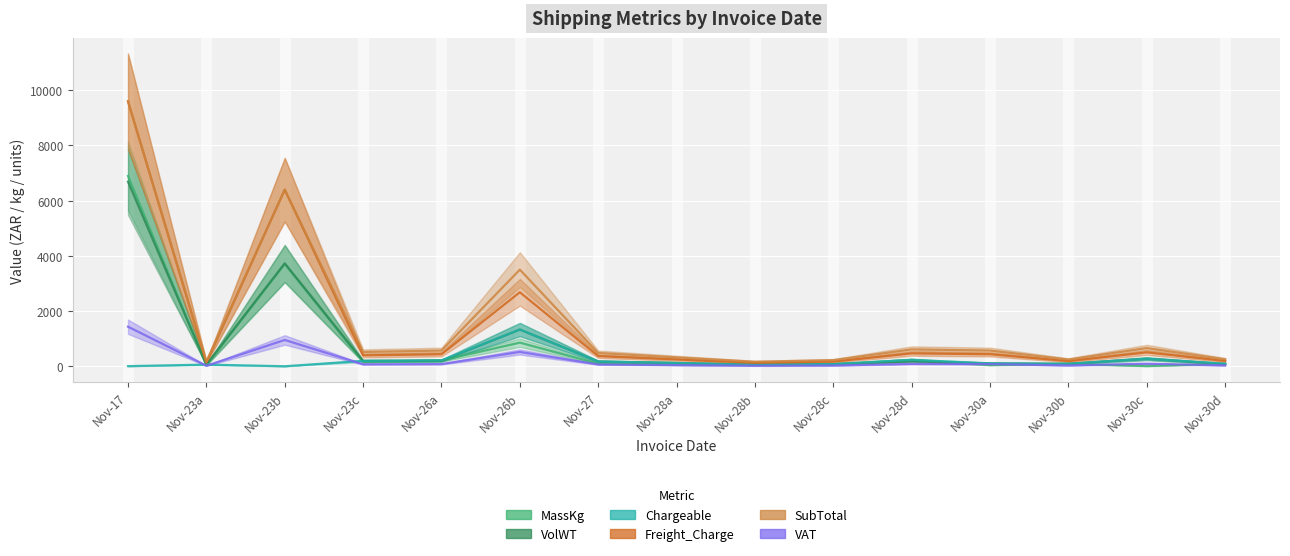

Rank the series at 2018-11-30 from highest to lowest value.

SubTotal, Freight_Charge, Chargeable, VolWT, VAT, MassKg